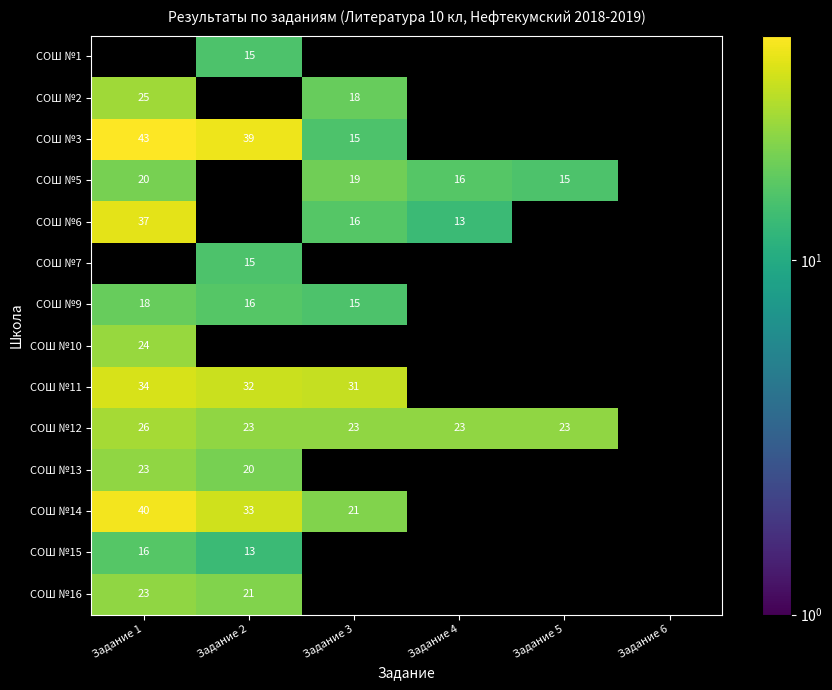

Is the value of СОШ №3 at Задание 1 greater than the value of СОШ №10 at Задание 1?

Yes